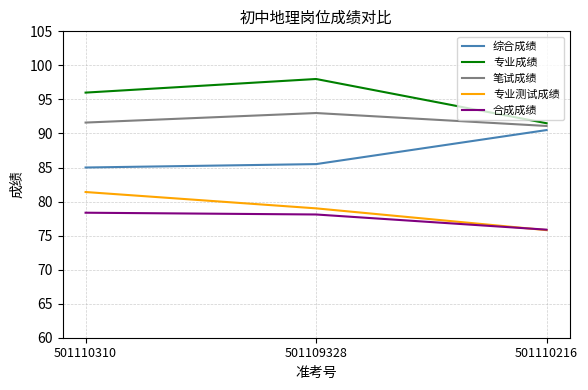

Which category has the lowest value across all series?

501110216